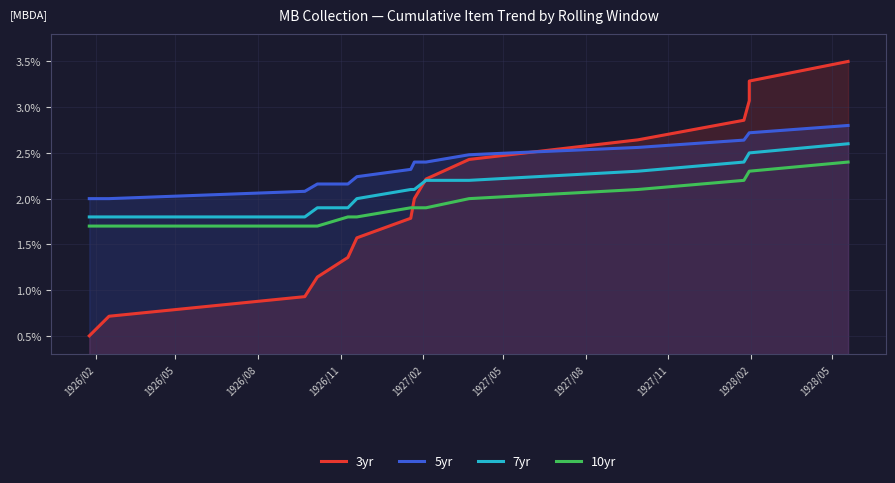

True or false: 7yr has a value of 0.0 at 1926/08.

False